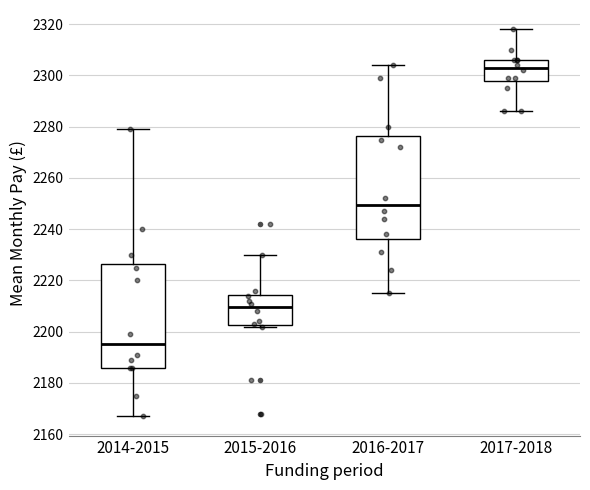

Reading left to right, transcribe this box plot: for each box, give where its median line is, the range the box spans, and where its two whiskers end, as read against the y-axis. The values are not printed on the chart, so give them approximately, as read against the axis.

2014-2015: median 2196, box 2186 to 2226, whiskers 2168 to 2280
2015-2016: median 2210, box 2202 to 2214, whiskers 2202 (just below the box's lower edge) to 2230
2016-2017: median 2250, box 2236 to 2276, whiskers 2216 to 2304
2017-2018: median 2304, box 2298 to 2306, whiskers 2286 to 2318